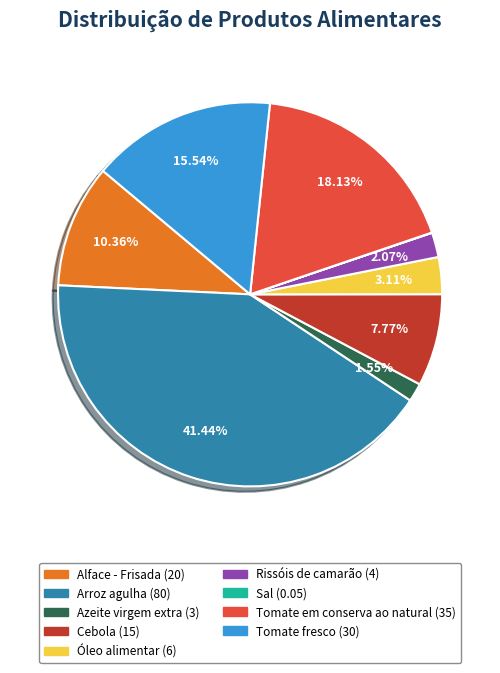

What is the ratio of the value at Óleo alimentar to the value at Rissóis de camarão?

1.5